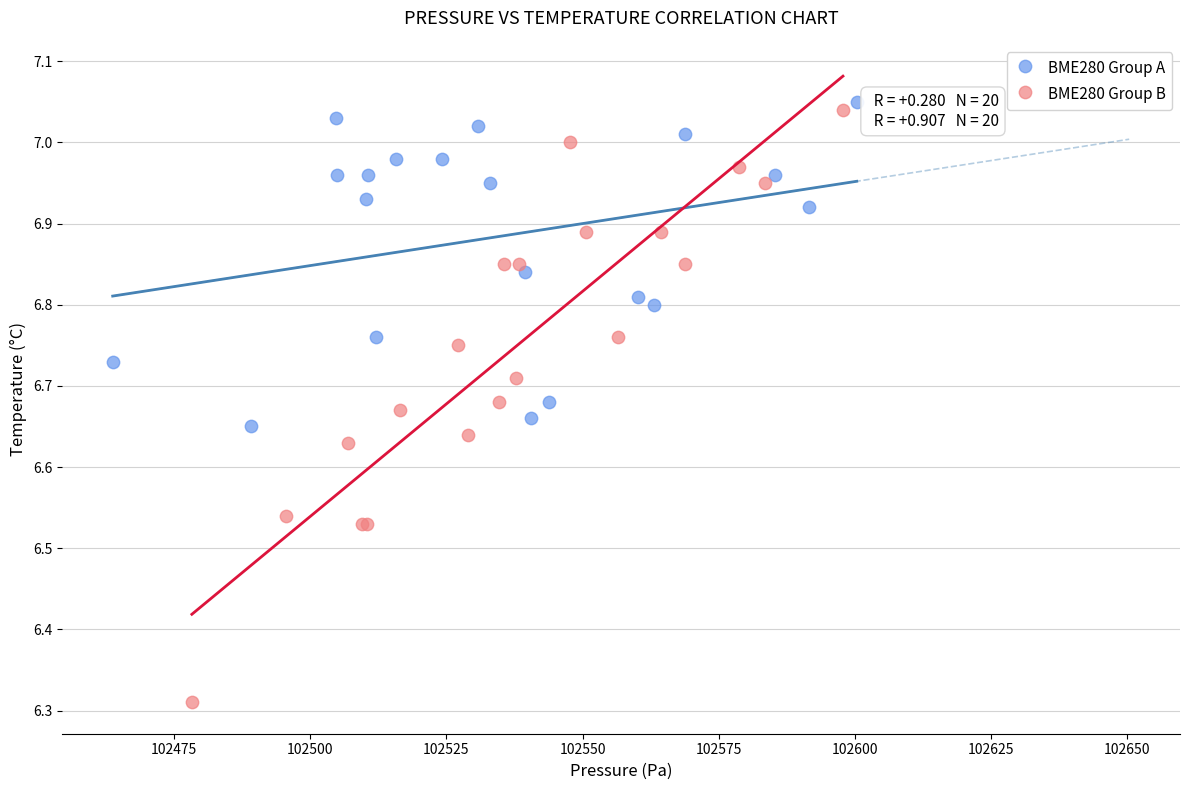

Which series reaches the maximum Y coordinate?

BME280 Group A